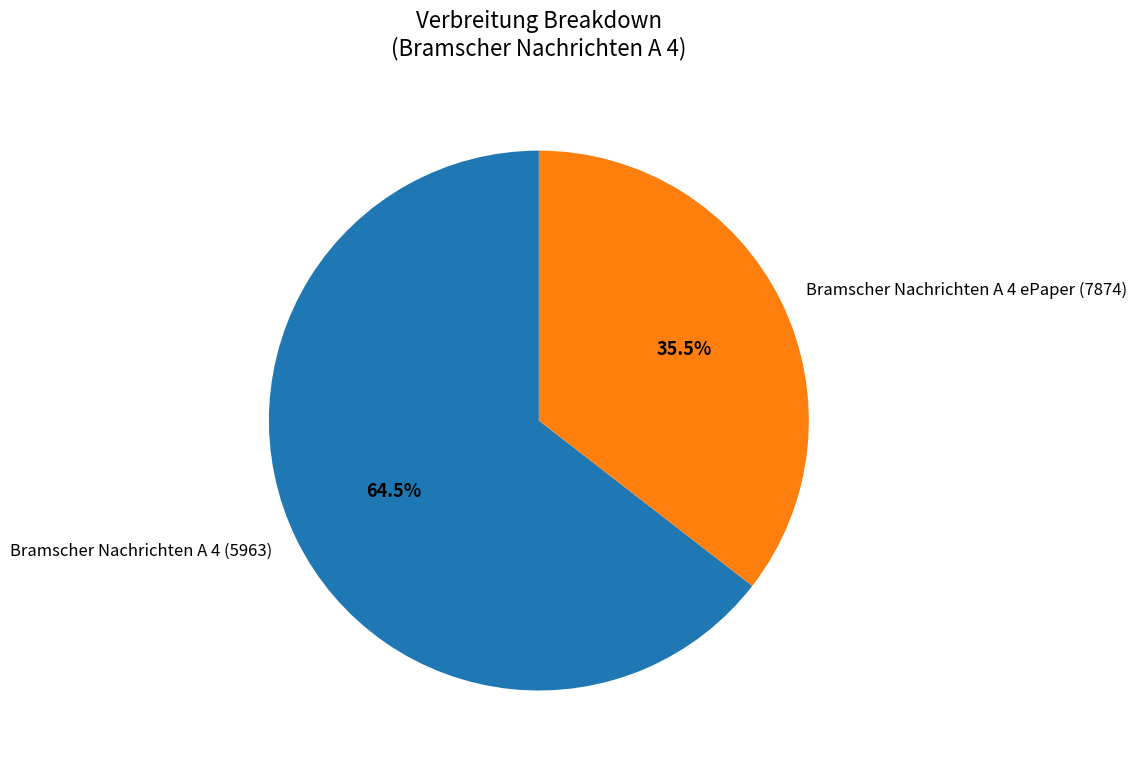

Which slice is the largest?

Bramscher Nachrichten A 4 (5963)